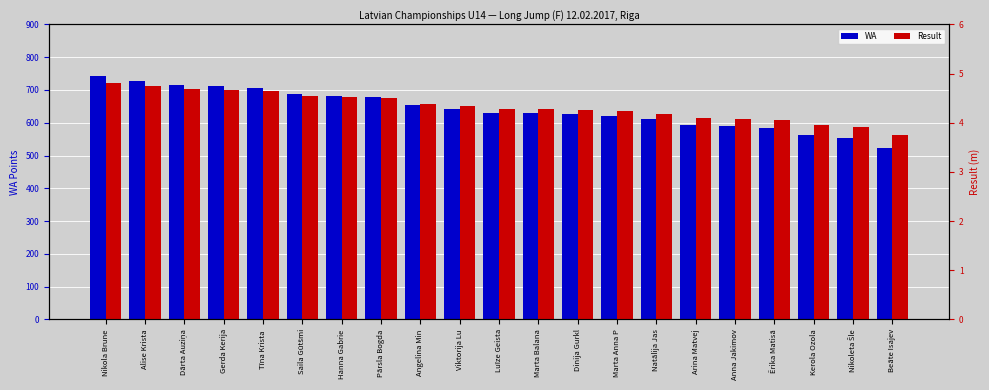

What are all the series names shown in the legend?

WA, Result